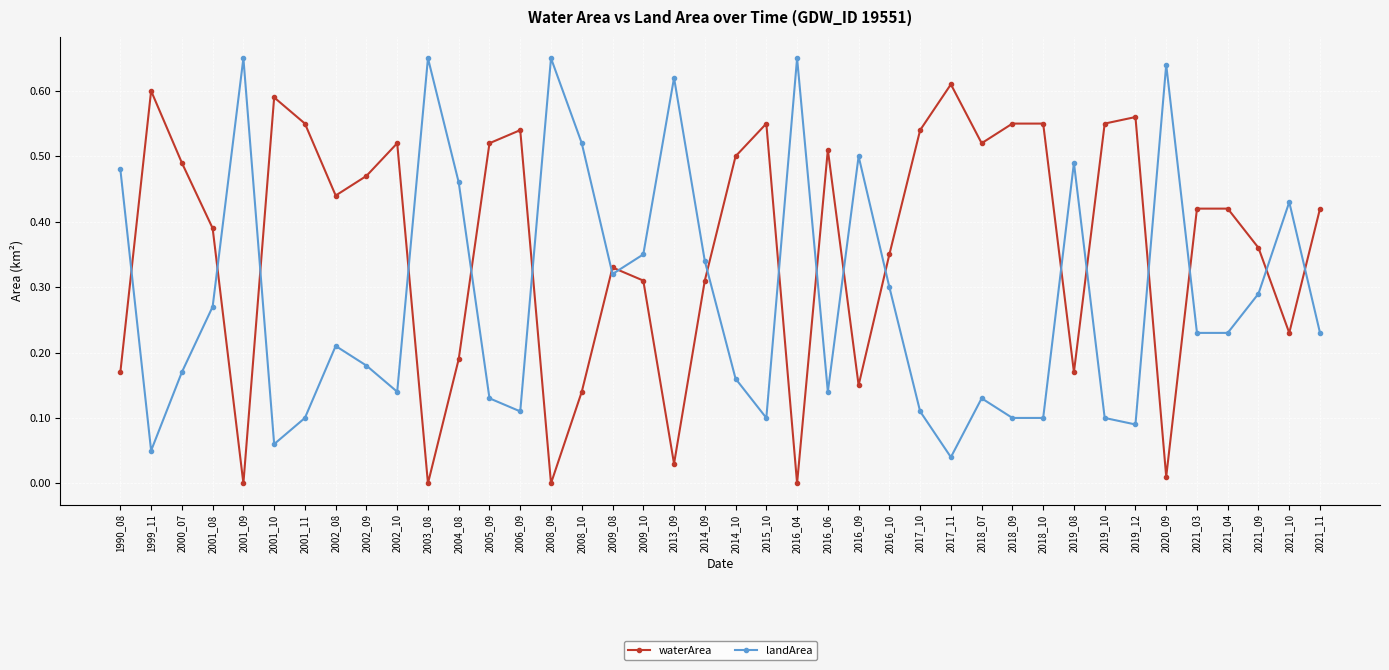

At which category does landArea reach its first local valley?

1999_11